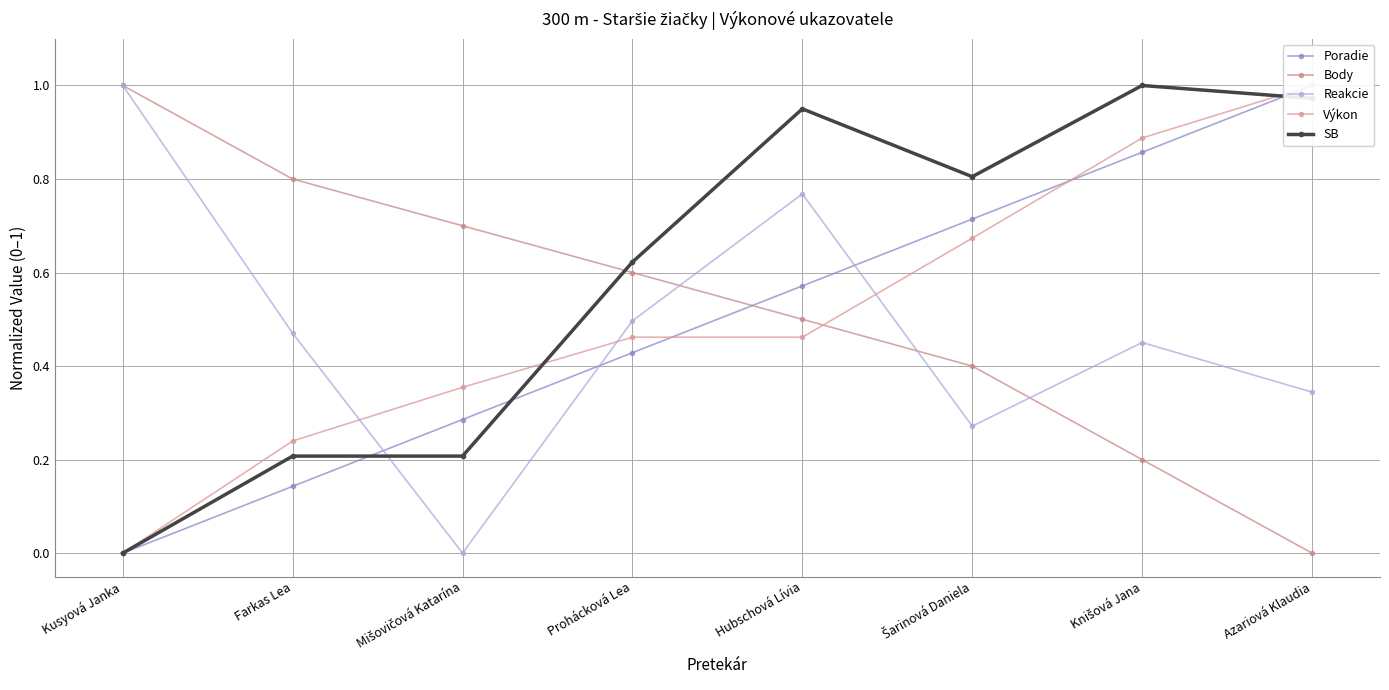

Count the Body values in the range 0 to 1.

8